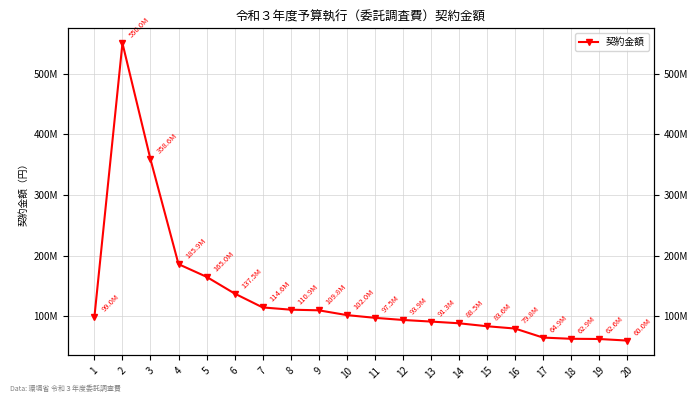

How many values are below 99000000?

10